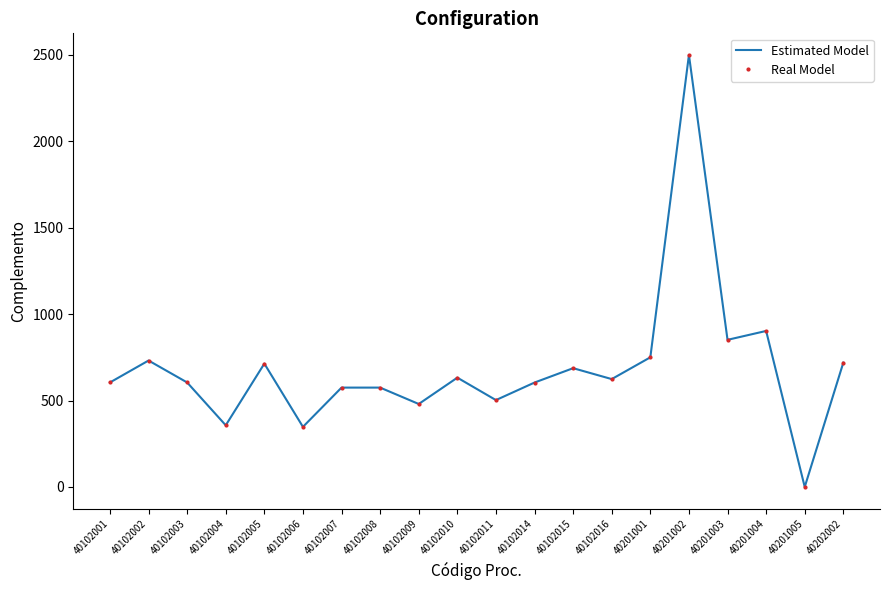

The Estimated Model series shows 632.4 at 40102010. True or false?

True